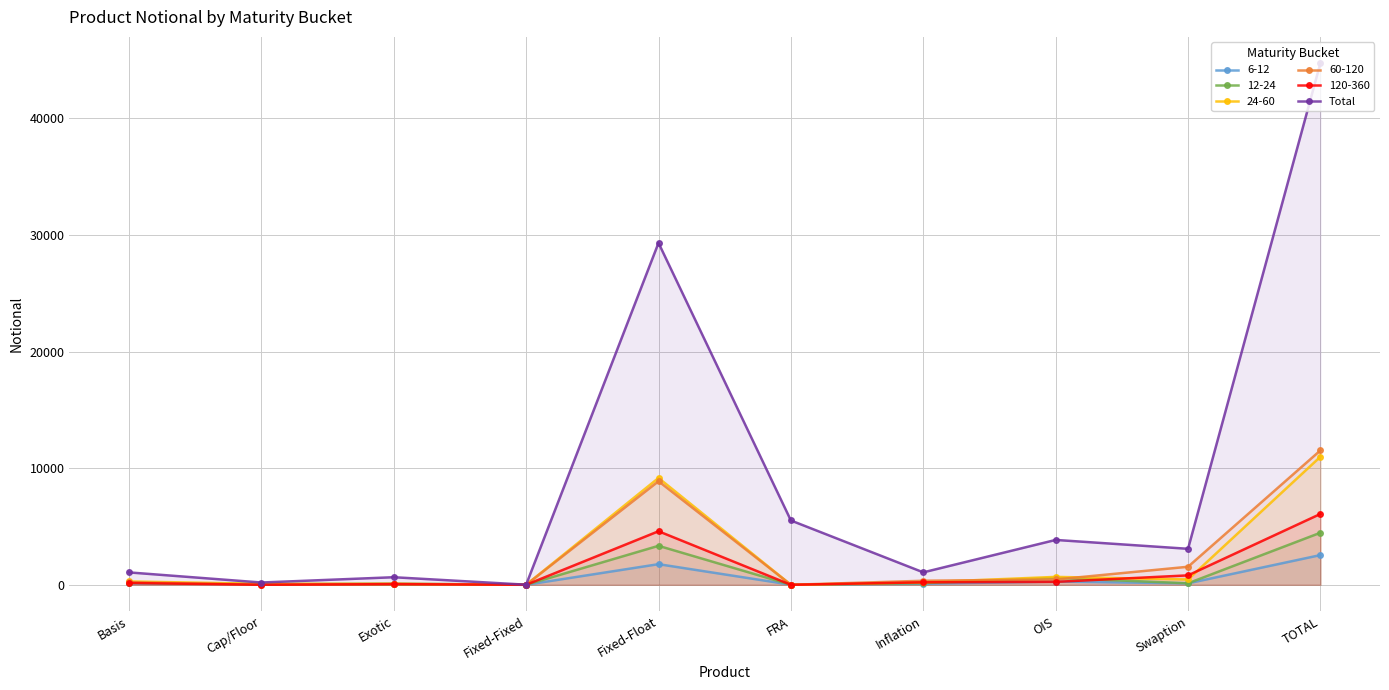

What is the sum of the values at Fixed-Fixed and Swaption?

3095